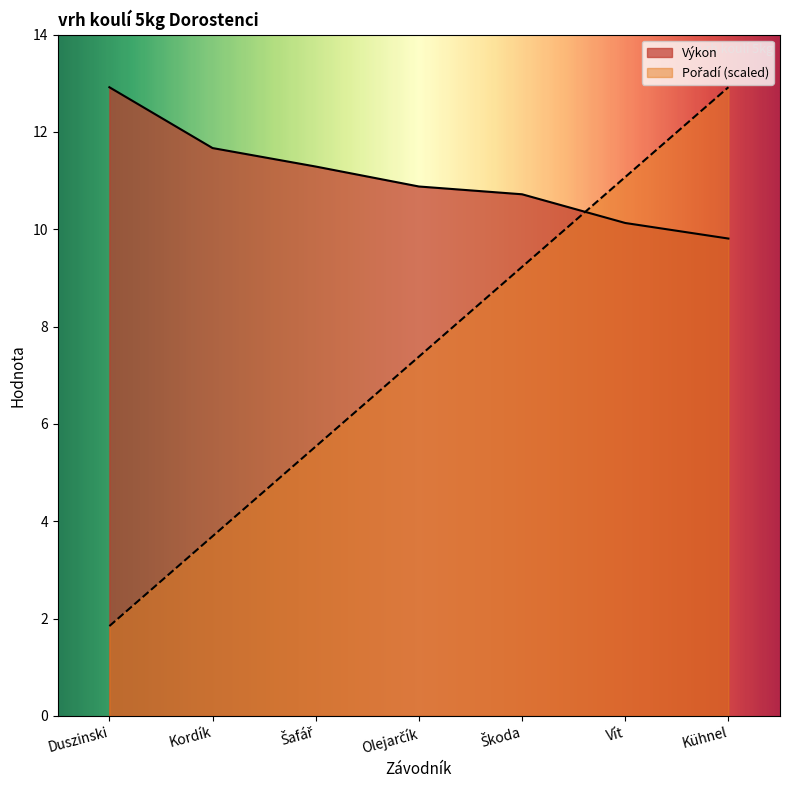

What is the difference between the Výkon values at Škoda and Olejarčík?

0.2